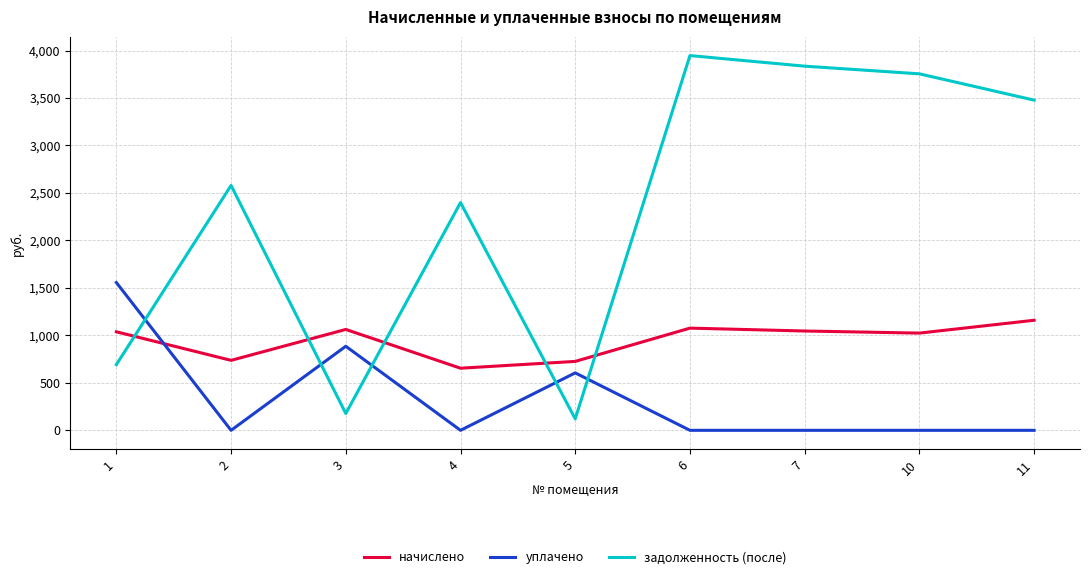

True or false: уплачено has a value of 0.0 at 10.

True